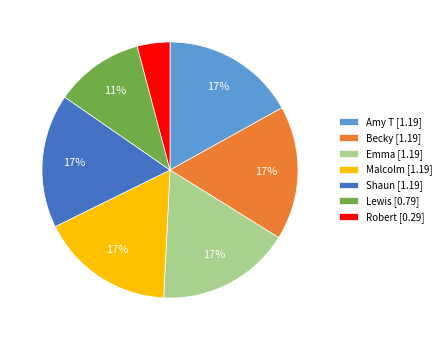

To the nearest percent, what percentage of the pie is Shaun?

17%